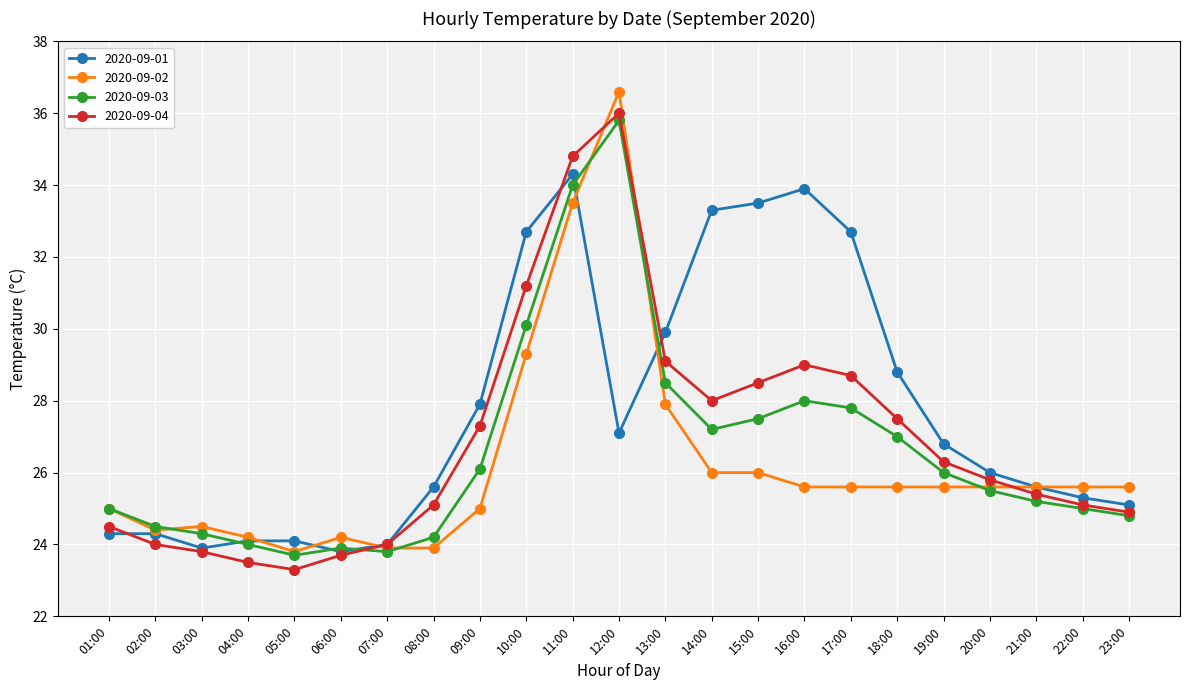

At which label is 2020-09-02 closest to 30?

10:00